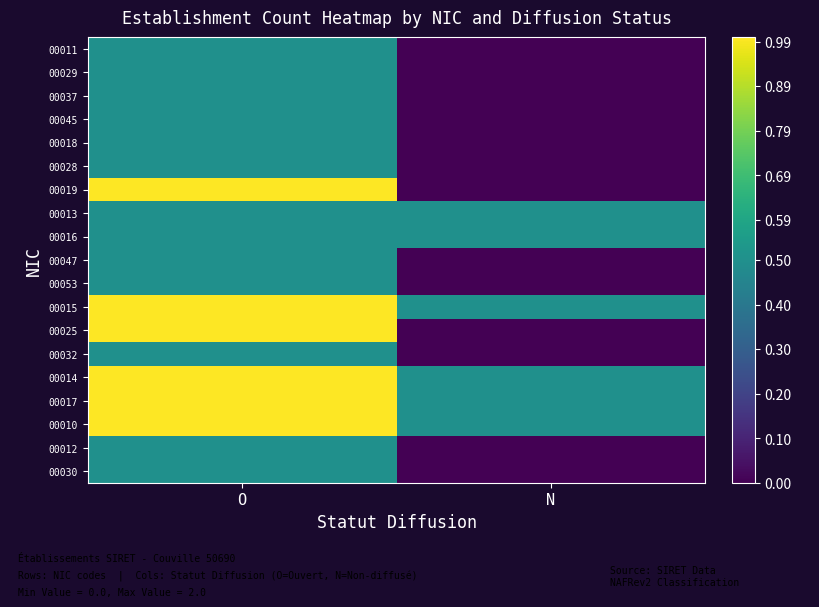

Which category has the lowest value across all series?

N